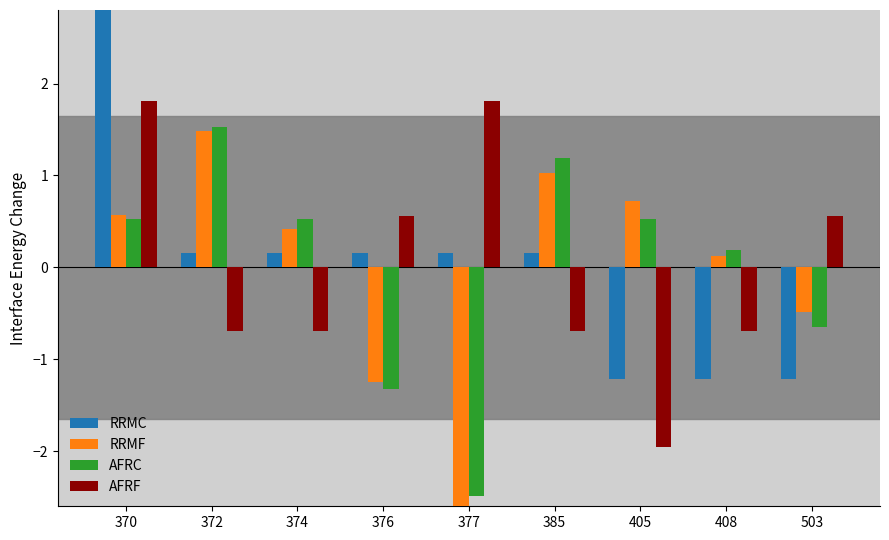

True or false: RRMF has a value of -0.3 at 503.

False